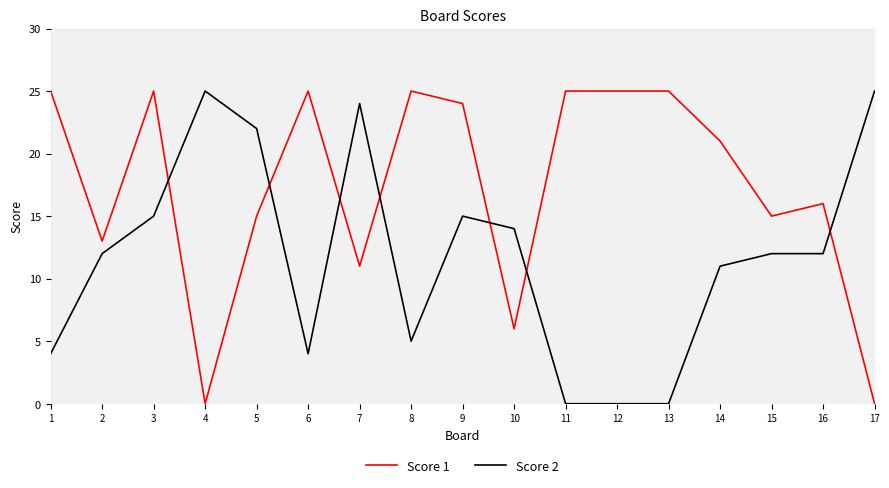

Rank the series at 13 from lowest to highest value.

Score 2, Score 1